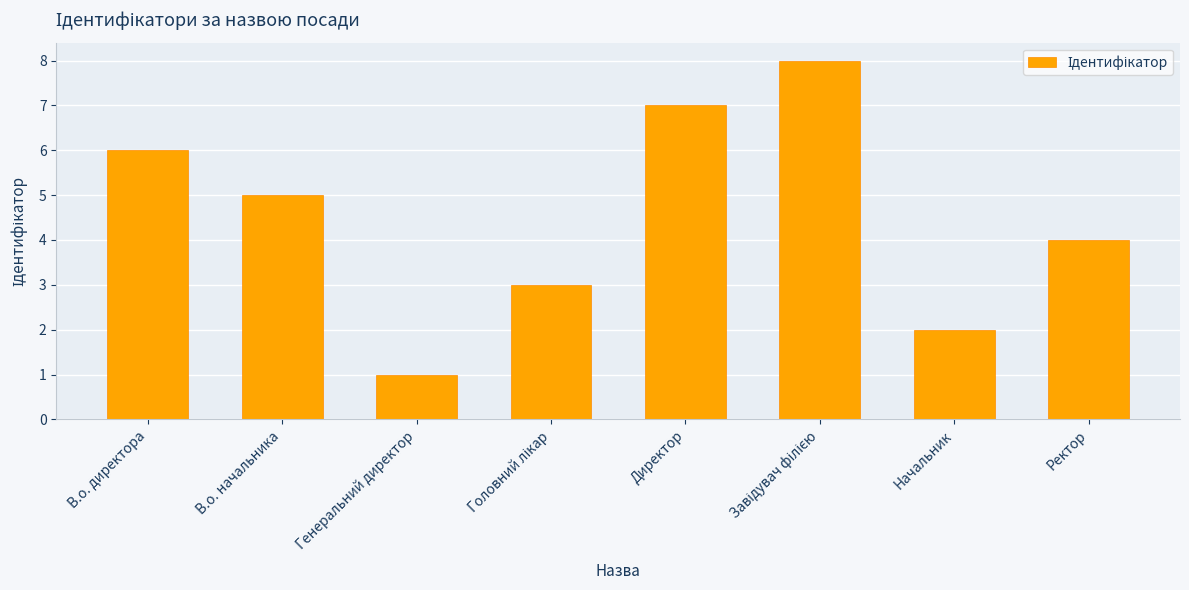

What is the difference between the values at Начальник and Директор?

5